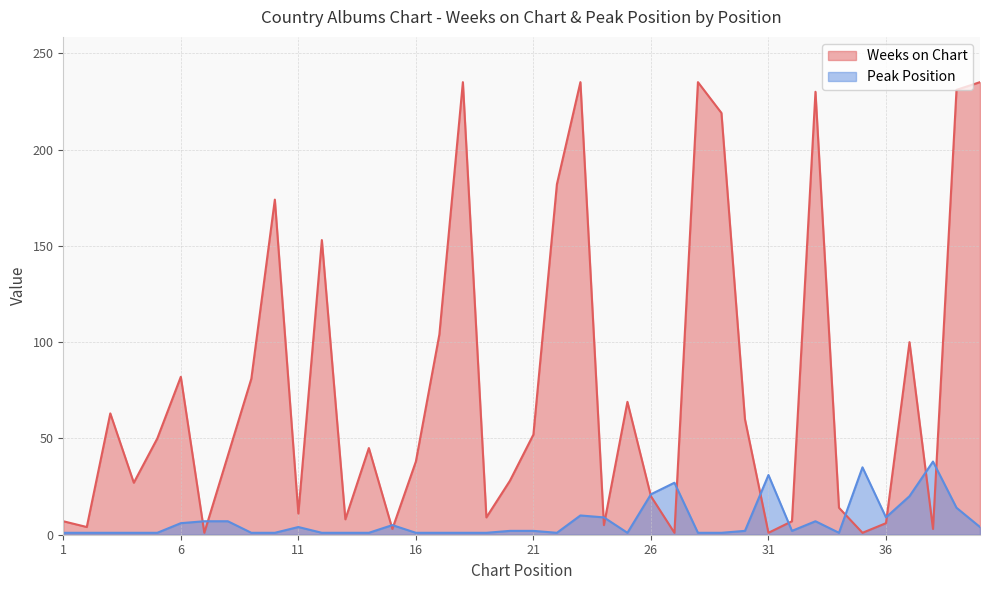

Where is Weeks on Chart nearest to the value 118?

17